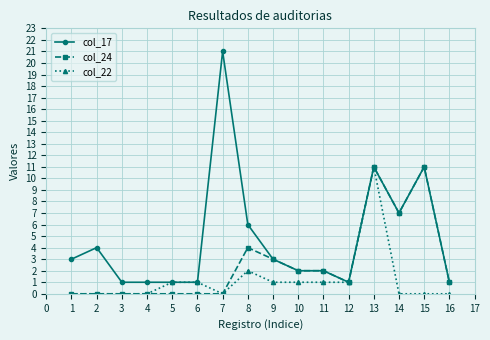

How many values in the col_17 series are below 3?

8